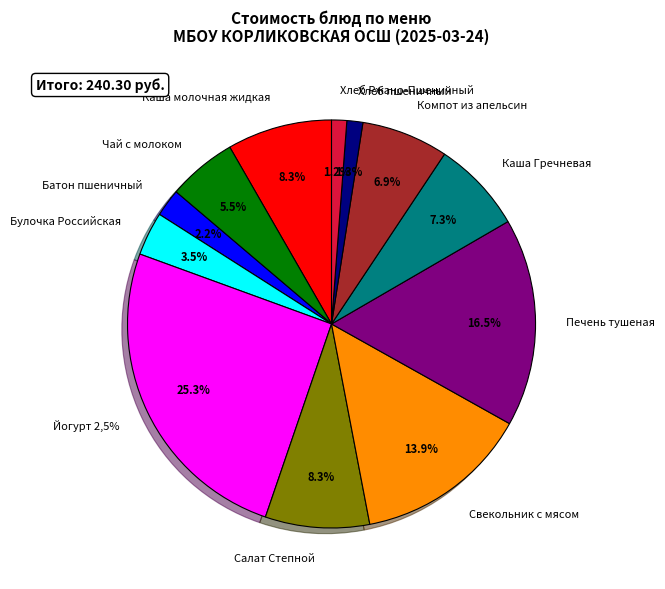

Is it true that Салат Степной is 8% of the pie?

True